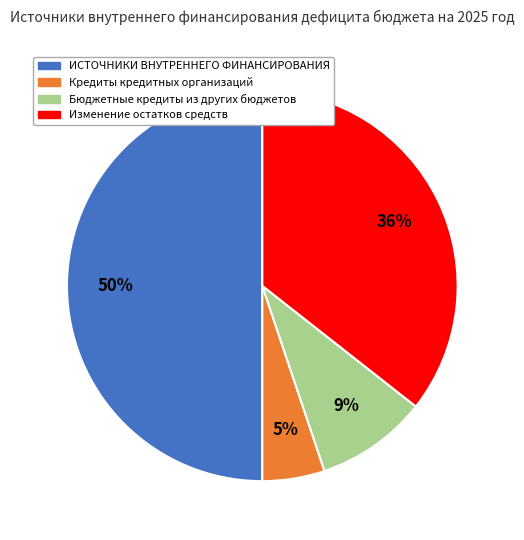

The Бюджетные кредиты из других бюджетов slice represents 9% of the pie. True or false?

True